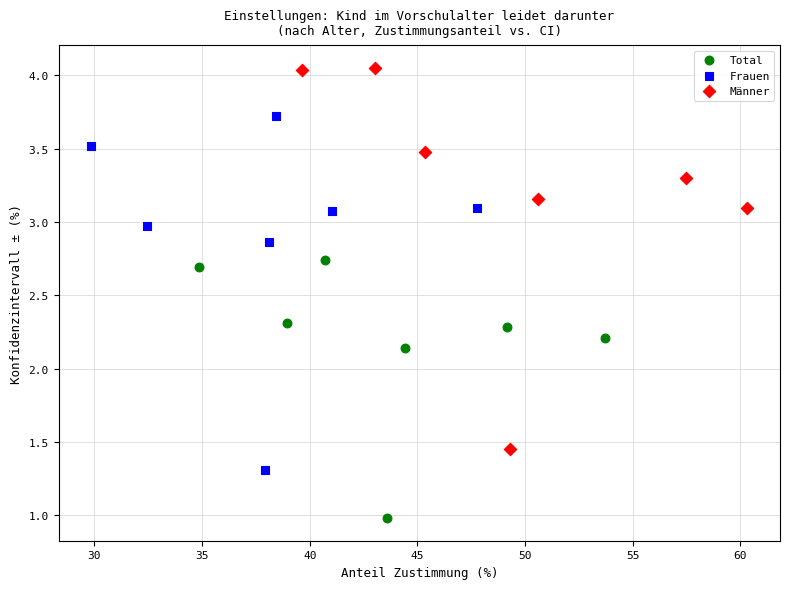

Which series contains the highest Y value?

Männer